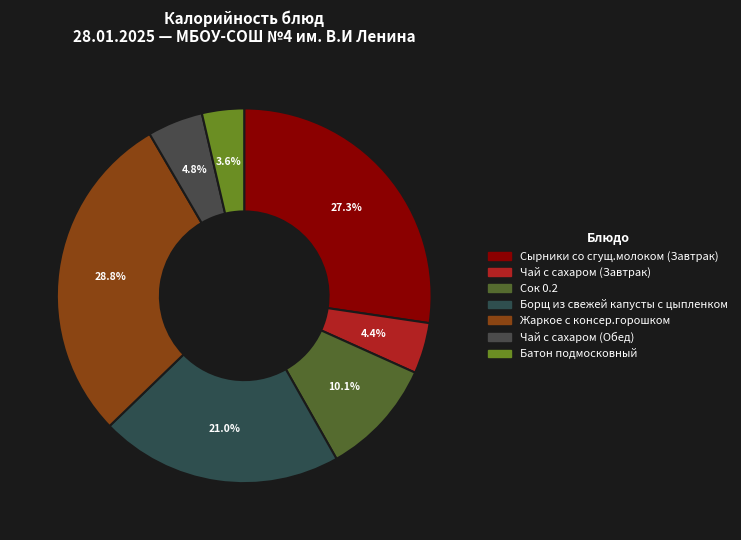

Do Сырники со сгущ.молоком (Завтрак) and Борщ из свежей капусты с цыпленком together represent more than half of the pie?

No